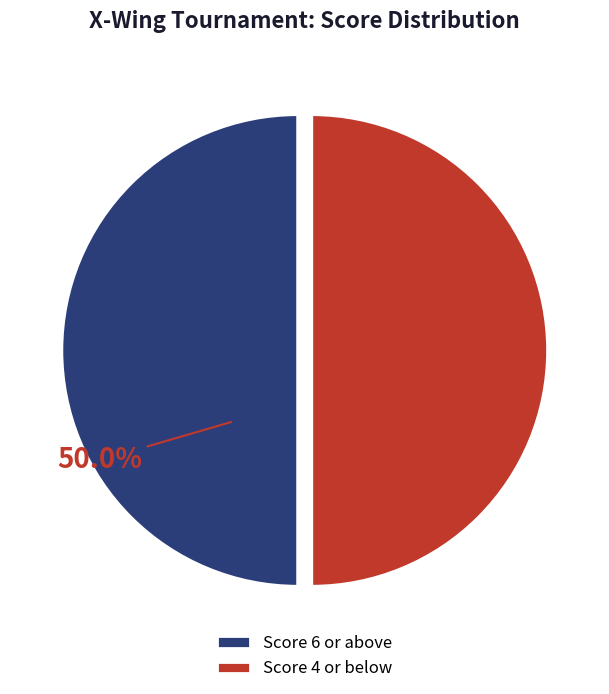

How much of the chart is everything except Score 6 or above?

50.0%